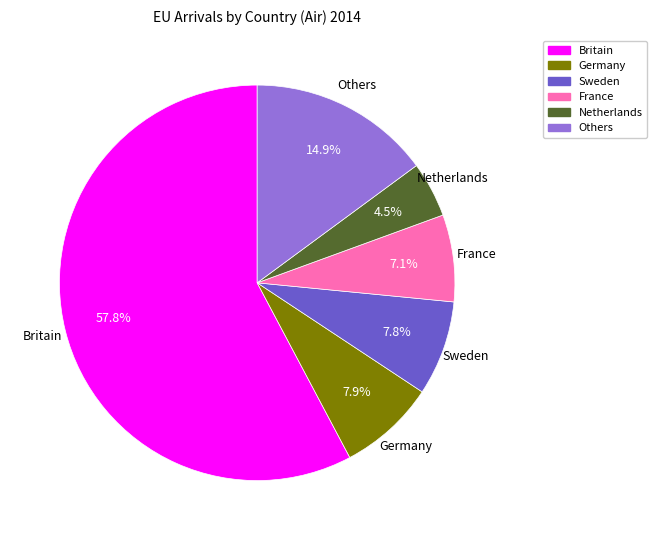

How many slices are in this pie chart?

6